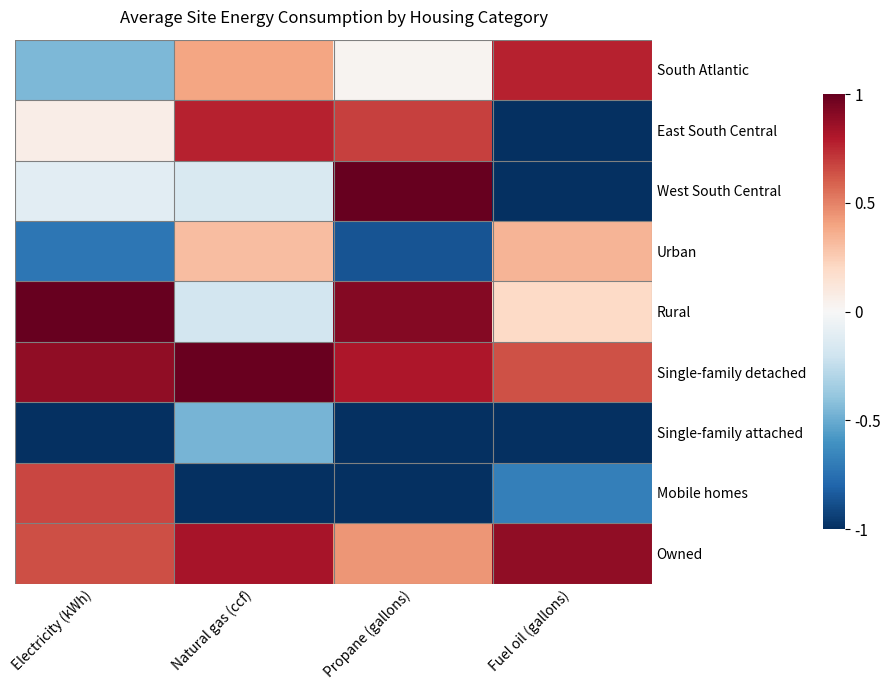

Rank the series at Propane (gallons) from lowest to highest value.

Single-family attached, Mobile homes, Urban, South Atlantic, Owned, East South Central, Single-family detached, Rural, West South Central